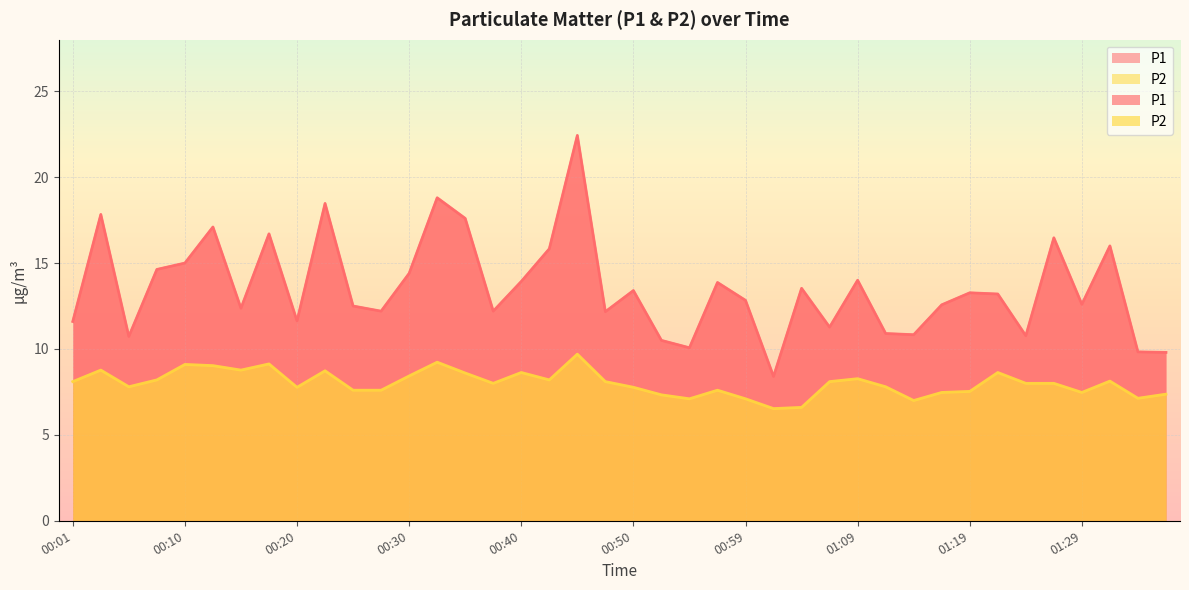

At which category is the sum across all series the highest?

00:45